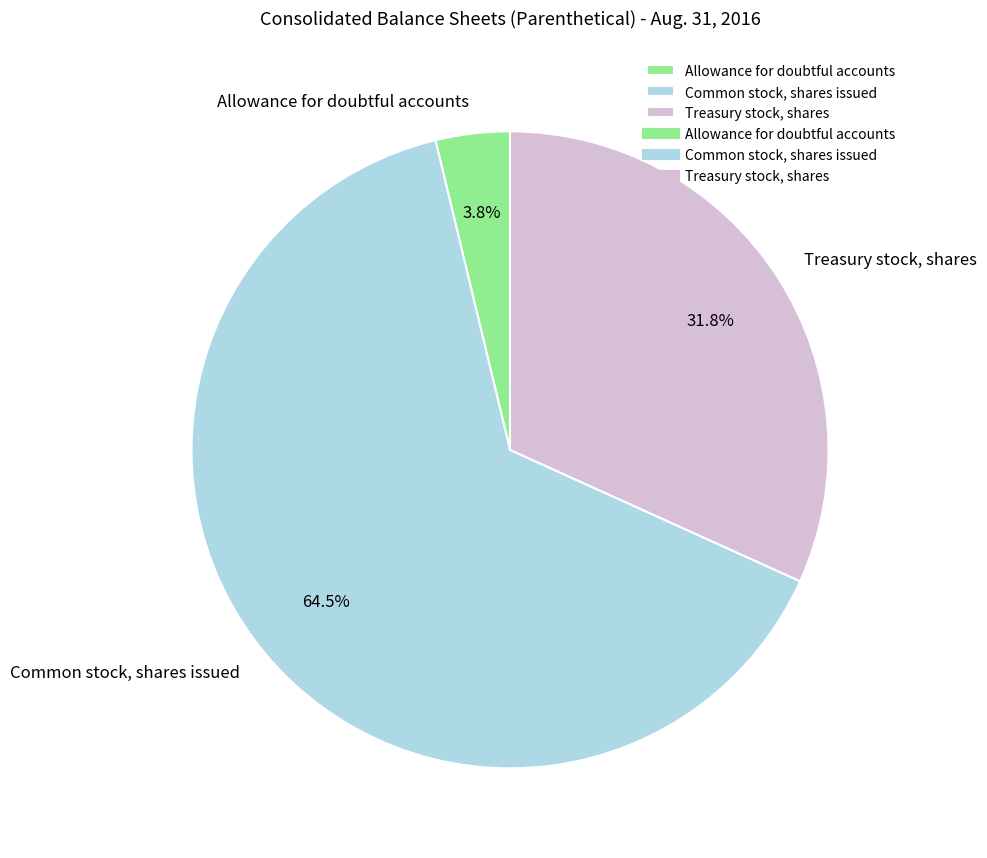

True or false: Treasury stock, shares accounts for 42% of the total.

False